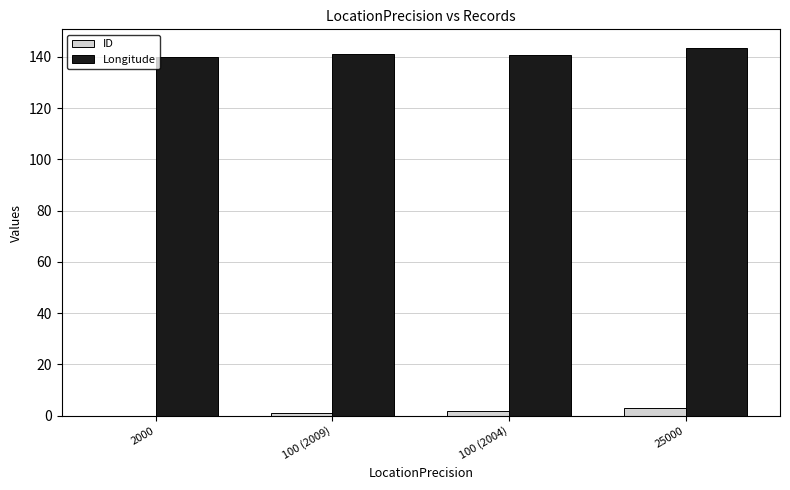

What is the maximum value for Longitude?

143.6